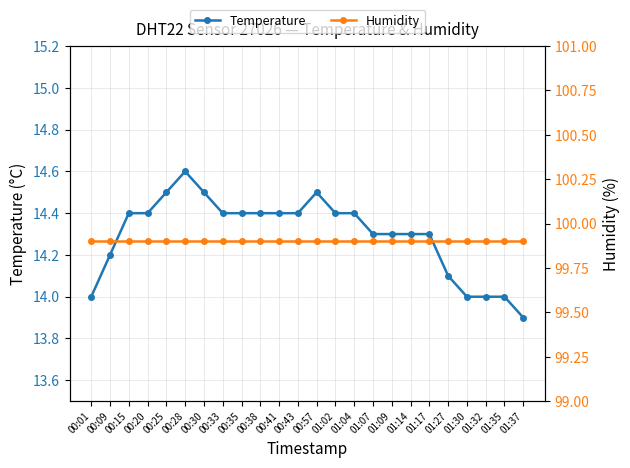

Is it true that Temperature equals 13.9 at 01:37?

True